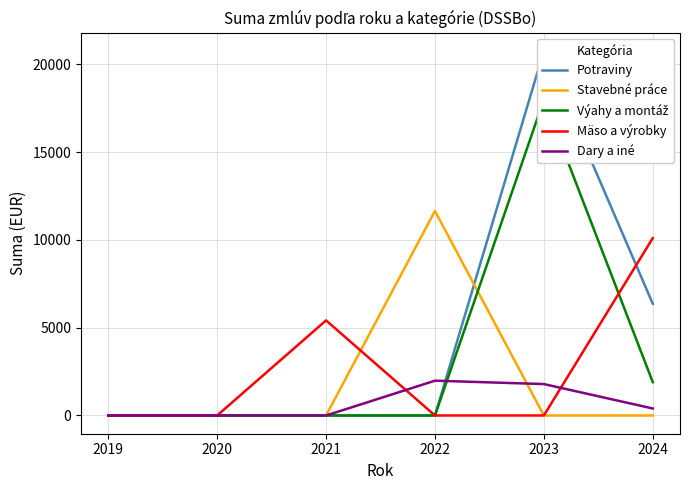

The Stavebné práce series shows 3796.7 at 2021. True or false?

False